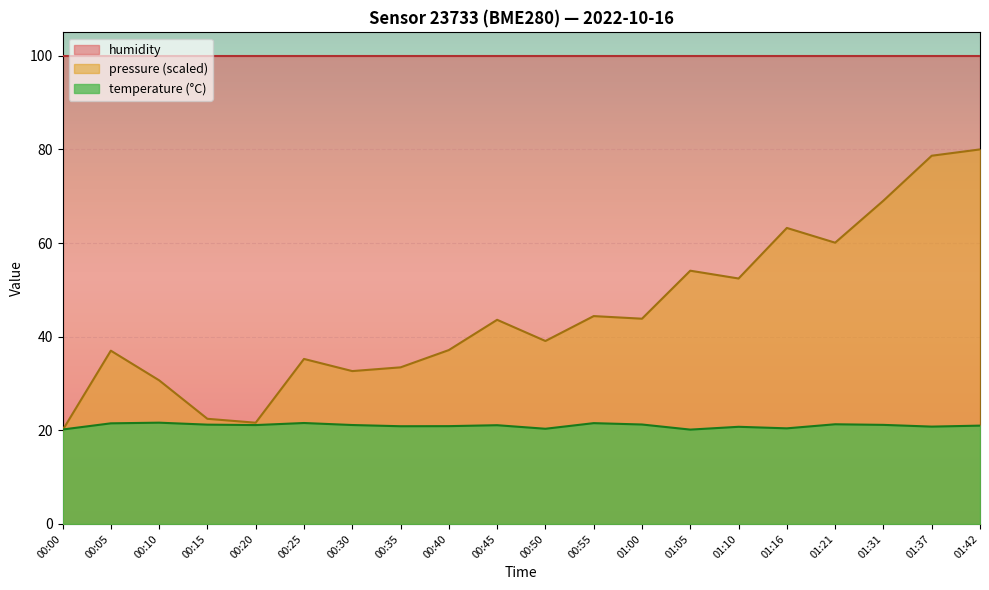

True or false: pressure_kPa has more than 2 interior local peaks.

True